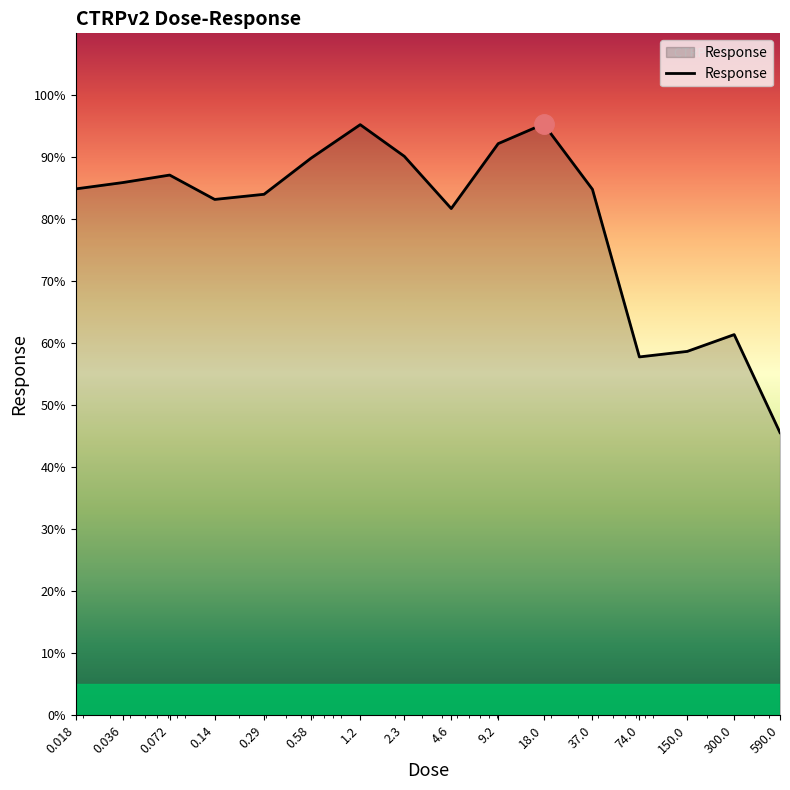

True or false: the data has more than 2 interior local peaks.

True